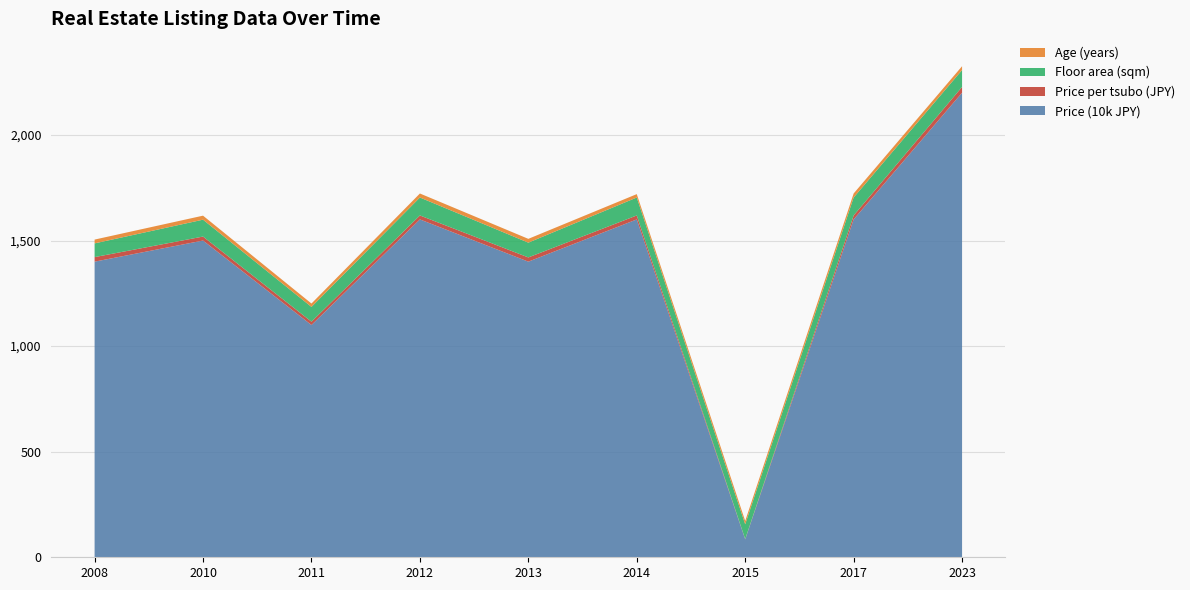

Reading left to right, what are all the values shown in this chart?

Price (10k JPY): 1400.0	1500.0	1100.0	1600.0	1400.0	1600.0	85.0	1600.0	2200.0
Price per tsubo (JPY): 21.5	18.8	15.7	18.8	20.0	18.8	1.2	18.8	27.5
Floor area (sqm): 65.0	80.0	70.0	85.0	70.0	85.0	70.0	85.0	80.0
Age (years): 18.0	19.0	16.0	19.0	18.0	16.0	16.0	19.0	18.0